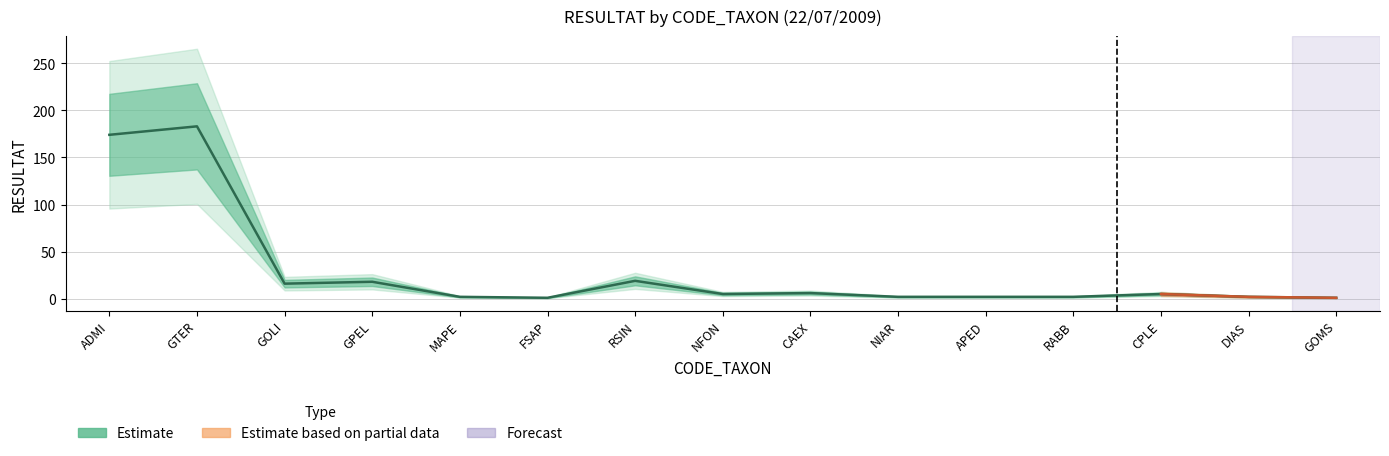

What is the label of the 13th point from the left?

CPLE